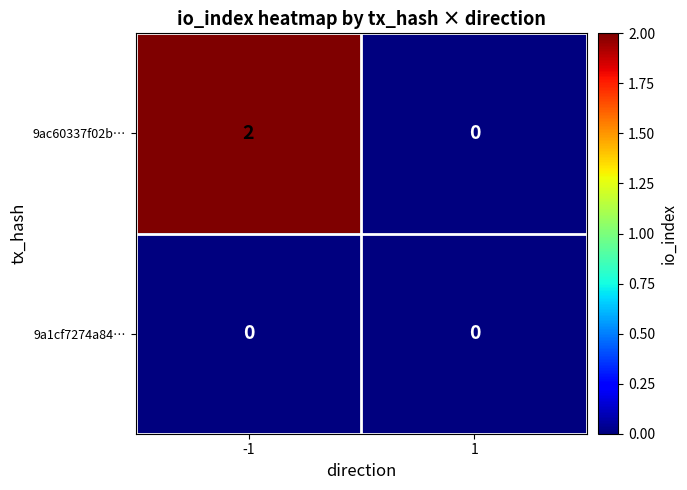

Rank the series at -1 from highest to lowest value.

9ac60337f02b…, 9a1cf7274a84…